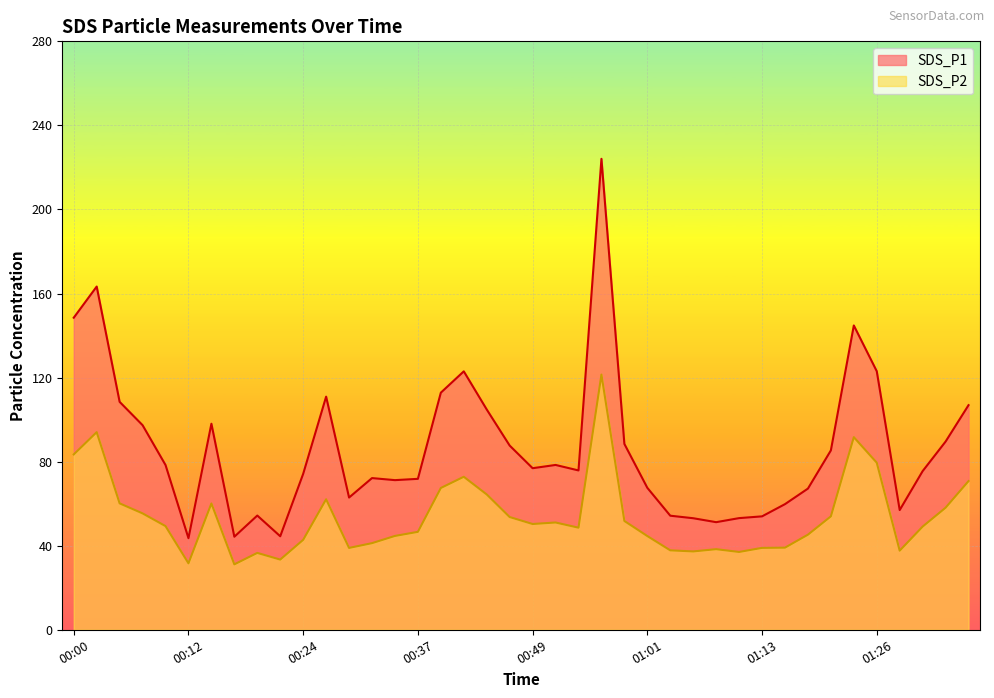

How many data points in SDS_P2 are above 49?

21